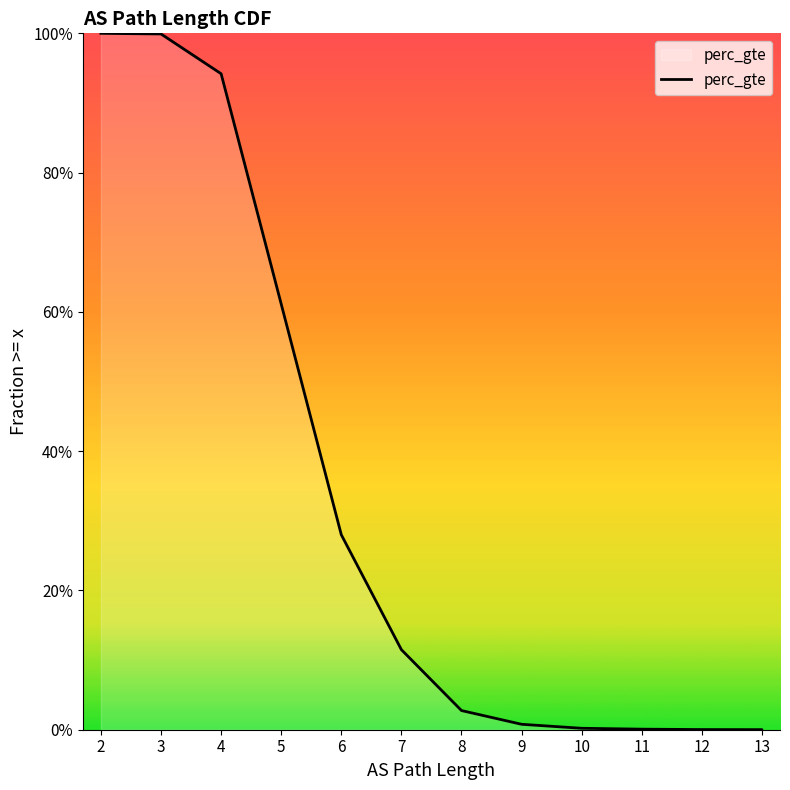

The chart shows a value of 0.0 at 12. True or false?

False